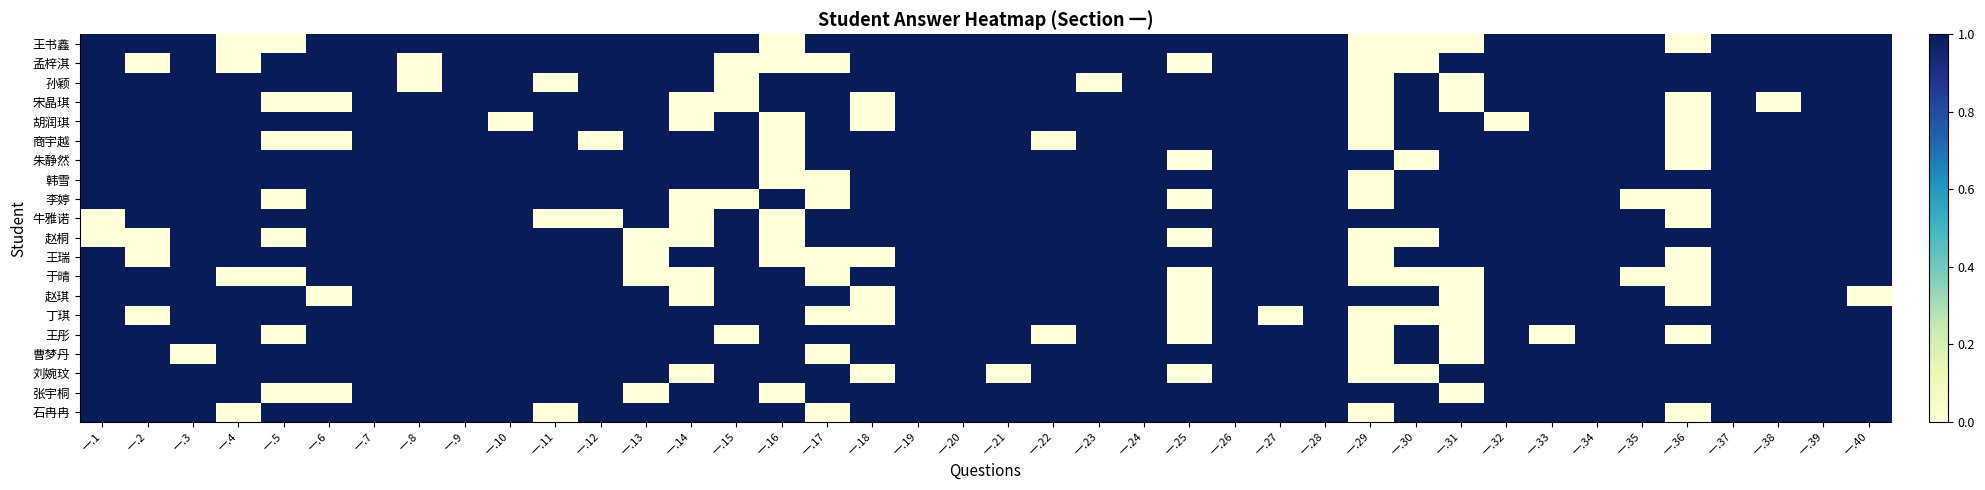

Reading left to right, what are all the values shown in this chart?

王书鑫: 一.1=1	一.2=1	一.3=1	一.4=0	一.5=0	一.6=1	一.7=1	一.8=1	一.9=1	一.10=1	一.11=1	一.12=1	一.13=1	一.14=1	一.15=1	一.16=0	一.17=1	一.18=1	一.19=1	一.20=1	一.21=1	一.22=1	一.23=1	一.24=1	一.25=1	一.26=1	一.27=1	一.28=1	一.29=0	一.30=0	一.31=0	一.32=1	一.33=1	一.34=1	一.35=1	一.36=0	一.37=1	一.38=1	一.39=1	一.40=1
孟梓淇: 一.1=1	一.2=0	一.3=1	一.4=0	一.5=1	一.6=1	一.7=1	一.8=0	一.9=1	一.10=1	一.11=1	一.12=1	一.13=1	一.14=1	一.15=0	一.16=0	一.17=0	一.18=1	一.19=1	一.20=1	一.21=1	一.22=1	一.23=1	一.24=1	一.25=0	一.26=1	一.27=1	一.28=1	一.29=0	一.30=0	一.31=1	一.32=1	一.33=1	一.34=1	一.35=1	一.36=1	一.37=1	一.38=1	一.39=1	一.40=1
孙颖: 一.1=1	一.2=1	一.3=1	一.4=1	一.5=1	一.6=1	一.7=1	一.8=0	一.9=1	一.10=1	一.11=0	一.12=1	一.13=1	一.14=1	一.15=0	一.16=1	一.17=1	一.18=1	一.19=1	一.20=1	一.21=1	一.22=1	一.23=0	一.24=1	一.25=1	一.26=1	一.27=1	一.28=1	一.29=0	一.30=1	一.31=0	一.32=1	一.33=1	一.34=1	一.35=1	一.36=1	一.37=1	一.38=1	一.39=1	一.40=1
宋晶琪: 一.1=1	一.2=1	一.3=1	一.4=1	一.5=0	一.6=0	一.7=1	一.8=1	一.9=1	一.10=1	一.11=1	一.12=1	一.13=1	一.14=0	一.15=0	一.16=1	一.17=1	一.18=0	一.19=1	一.20=1	一.21=1	一.22=1	一.23=1	一.24=1	一.25=1	一.26=1	一.27=1	一.28=1	一.29=0	一.30=1	一.31=0	一.32=1	一.33=1	一.34=1	一.35=1	一.36=0	一.37=1	一.38=0	一.39=1	一.40=1
胡润琪: 一.1=1	一.2=1	一.3=1	一.4=1	一.5=1	一.6=1	一.7=1	一.8=1	一.9=1	一.10=0	一.11=1	一.12=1	一.13=1	一.14=0	一.15=1	一.16=0	一.17=1	一.18=0	一.19=1	一.20=1	一.21=1	一.22=1	一.23=1	一.24=1	一.25=1	一.26=1	一.27=1	一.28=1	一.29=0	一.30=1	一.31=1	一.32=0	一.33=1	一.34=1	一.35=1	一.36=0	一.37=1	一.38=1	一.39=1	一.40=1
商宇越: 一.1=1	一.2=1	一.3=1	一.4=1	一.5=0	一.6=0	一.7=1	一.8=1	一.9=1	一.10=1	一.11=1	一.12=0	一.13=1	一.14=1	一.15=1	一.16=0	一.17=1	一.18=1	一.19=1	一.20=1	一.21=1	一.22=0	一.23=1	一.24=1	一.25=1	一.26=1	一.27=1	一.28=1	一.29=0	一.30=1	一.31=1	一.32=1	一.33=1	一.34=1	一.35=1	一.36=0	一.37=1	一.38=1	一.39=1	一.40=1
朱静然: 一.1=1	一.2=1	一.3=1	一.4=1	一.5=1	一.6=1	一.7=1	一.8=1	一.9=1	一.10=1	一.11=1	一.12=1	一.13=1	一.14=1	一.15=1	一.16=0	一.17=1	一.18=1	一.19=1	一.20=1	一.21=1	一.22=1	一.23=1	一.24=1	一.25=0	一.26=1	一.27=1	一.28=1	一.29=1	一.30=0	一.31=1	一.32=1	一.33=1	一.34=1	一.35=1	一.36=0	一.37=1	一.38=1	一.39=1	一.40=1
韩雪: 一.1=1	一.2=1	一.3=1	一.4=1	一.5=1	一.6=1	一.7=1	一.8=1	一.9=1	一.10=1	一.11=1	一.12=1	一.13=1	一.14=1	一.15=1	一.16=0	一.17=0	一.18=1	一.19=1	一.20=1	一.21=1	一.22=1	一.23=1	一.24=1	一.25=1	一.26=1	一.27=1	一.28=1	一.29=0	一.30=1	一.31=1	一.32=1	一.33=1	一.34=1	一.35=1	一.36=1	一.37=1	一.38=1	一.39=1	一.40=1
李婷: 一.1=1	一.2=1	一.3=1	一.4=1	一.5=0	一.6=1	一.7=1	一.8=1	一.9=1	一.10=1	一.11=1	一.12=1	一.13=1	一.14=0	一.15=0	一.16=1	一.17=0	一.18=1	一.19=1	一.20=1	一.21=1	一.22=1	一.23=1	一.24=1	一.25=0	一.26=1	一.27=1	一.28=1	一.29=0	一.30=1	一.31=1	一.32=1	一.33=1	一.34=1	一.35=0	一.36=0	一.37=1	一.38=1	一.39=1	一.40=1
牛雅诺: 一.1=0	一.2=1	一.3=1	一.4=1	一.5=1	一.6=1	一.7=1	一.8=1	一.9=1	一.10=1	一.11=0	一.12=0	一.13=1	一.14=0	一.15=1	一.16=0	一.17=1	一.18=1	一.19=1	一.20=1	一.21=1	一.22=1	一.23=1	一.24=1	一.25=1	一.26=1	一.27=1	一.28=1	一.29=1	一.30=1	一.31=1	一.32=1	一.33=1	一.34=1	一.35=1	一.36=0	一.37=1	一.38=1	一.39=1	一.40=1
赵桐: 一.1=0	一.2=0	一.3=1	一.4=1	一.5=0	一.6=1	一.7=1	一.8=1	一.9=1	一.10=1	一.11=1	一.12=1	一.13=0	一.14=0	一.15=1	一.16=0	一.17=1	一.18=1	一.19=1	一.20=1	一.21=1	一.22=1	一.23=1	一.24=1	一.25=0	一.26=1	一.27=1	一.28=1	一.29=0	一.30=0	一.31=1	一.32=1	一.33=1	一.34=1	一.35=1	一.36=1	一.37=1	一.38=1	一.39=1	一.40=1
王瑞: 一.1=1	一.2=0	一.3=1	一.4=1	一.5=1	一.6=1	一.7=1	一.8=1	一.9=1	一.10=1	一.11=1	一.12=1	一.13=0	一.14=1	一.15=1	一.16=0	一.17=0	一.18=0	一.19=1	一.20=1	一.21=1	一.22=1	一.23=1	一.24=1	一.25=1	一.26=1	一.27=1	一.28=1	一.29=0	一.30=1	一.31=1	一.32=1	一.33=1	一.34=1	一.35=1	一.36=0	一.37=1	一.38=1	一.39=1	一.40=1
于晴: 一.1=1	一.2=1	一.3=1	一.4=0	一.5=0	一.6=1	一.7=1	一.8=1	一.9=1	一.10=1	一.11=1	一.12=1	一.13=0	一.14=0	一.15=1	一.16=1	一.17=0	一.18=1	一.19=1	一.20=1	一.21=1	一.22=1	一.23=1	一.24=1	一.25=0	一.26=1	一.27=1	一.28=1	一.29=0	一.30=0	一.31=0	一.32=1	一.33=1	一.34=1	一.35=0	一.36=0	一.37=1	一.38=1	一.39=1	一.40=1
赵琪: 一.1=1	一.2=1	一.3=1	一.4=1	一.5=1	一.6=0	一.7=1	一.8=1	一.9=1	一.10=1	一.11=1	一.12=1	一.13=1	一.14=0	一.15=1	一.16=1	一.17=1	一.18=0	一.19=1	一.20=1	一.21=1	一.22=1	一.23=1	一.24=1	一.25=0	一.26=1	一.27=1	一.28=1	一.29=1	一.30=1	一.31=0	一.32=1	一.33=1	一.34=1	一.35=1	一.36=0	一.37=1	一.38=1	一.39=1	一.40=0
丁琪: 一.1=1	一.2=0	一.3=1	一.4=1	一.5=1	一.6=1	一.7=1	一.8=1	一.9=1	一.10=1	一.11=1	一.12=1	一.13=1	一.14=1	一.15=1	一.16=1	一.17=0	一.18=0	一.19=1	一.20=1	一.21=1	一.22=1	一.23=1	一.24=1	一.25=0	一.26=1	一.27=0	一.28=1	一.29=0	一.30=0	一.31=0	一.32=1	一.33=1	一.34=1	一.35=1	一.36=1	一.37=1	一.38=1	一.39=1	一.40=1
王彤: 一.1=1	一.2=1	一.3=1	一.4=1	一.5=0	一.6=1	一.7=1	一.8=1	一.9=1	一.10=1	一.11=1	一.12=1	一.13=1	一.14=1	一.15=0	一.16=1	一.17=1	一.18=1	一.19=1	一.20=1	一.21=1	一.22=0	一.23=1	一.24=1	一.25=0	一.26=1	一.27=1	一.28=1	一.29=0	一.30=1	一.31=0	一.32=1	一.33=0	一.34=1	一.35=1	一.36=0	一.37=1	一.38=1	一.39=1	一.40=1
曹梦丹: 一.1=1	一.2=1	一.3=0	一.4=1	一.5=1	一.6=1	一.7=1	一.8=1	一.9=1	一.10=1	一.11=1	一.12=1	一.13=1	一.14=1	一.15=1	一.16=1	一.17=0	一.18=1	一.19=1	一.20=1	一.21=1	一.22=1	一.23=1	一.24=1	一.25=1	一.26=1	一.27=1	一.28=1	一.29=0	一.30=1	一.31=0	一.32=1	一.33=1	一.34=1	一.35=1	一.36=1	一.37=1	一.38=1	一.39=1	一.40=1
刘婉玟: 一.1=1	一.2=1	一.3=1	一.4=1	一.5=1	一.6=1	一.7=1	一.8=1	一.9=1	一.10=1	一.11=1	一.12=1	一.13=1	一.14=0	一.15=1	一.16=1	一.17=1	一.18=0	一.19=1	一.20=1	一.21=0	一.22=1	一.23=1	一.24=1	一.25=0	一.26=1	一.27=1	一.28=1	一.29=0	一.30=0	一.31=1	一.32=1	一.33=1	一.34=1	一.35=1	一.36=1	一.37=1	一.38=1	一.39=1	一.40=1
张宇桐: 一.1=1	一.2=1	一.3=1	一.4=1	一.5=0	一.6=0	一.7=1	一.8=1	一.9=1	一.10=1	一.11=1	一.12=1	一.13=0	一.14=1	一.15=1	一.16=0	一.17=1	一.18=1	一.19=1	一.20=1	一.21=1	一.22=1	一.23=1	一.24=1	一.25=1	一.26=1	一.27=1	一.28=1	一.29=1	一.30=1	一.31=0	一.32=1	一.33=1	一.34=1	一.35=1	一.36=1	一.37=1	一.38=1	一.39=1	一.40=1
石冉冉: 一.1=1	一.2=1	一.3=1	一.4=0	一.5=1	一.6=1	一.7=1	一.8=1	一.9=1	一.10=1	一.11=0	一.12=1	一.13=1	一.14=1	一.15=1	一.16=1	一.17=0	一.18=1	一.19=1	一.20=1	一.21=1	一.22=1	一.23=1	一.24=1	一.25=1	一.26=1	一.27=1	一.28=1	一.29=0	一.30=1	一.31=1	一.32=1	一.33=1	一.34=1	一.35=1	一.36=0	一.37=1	一.38=1	一.39=1	一.40=1